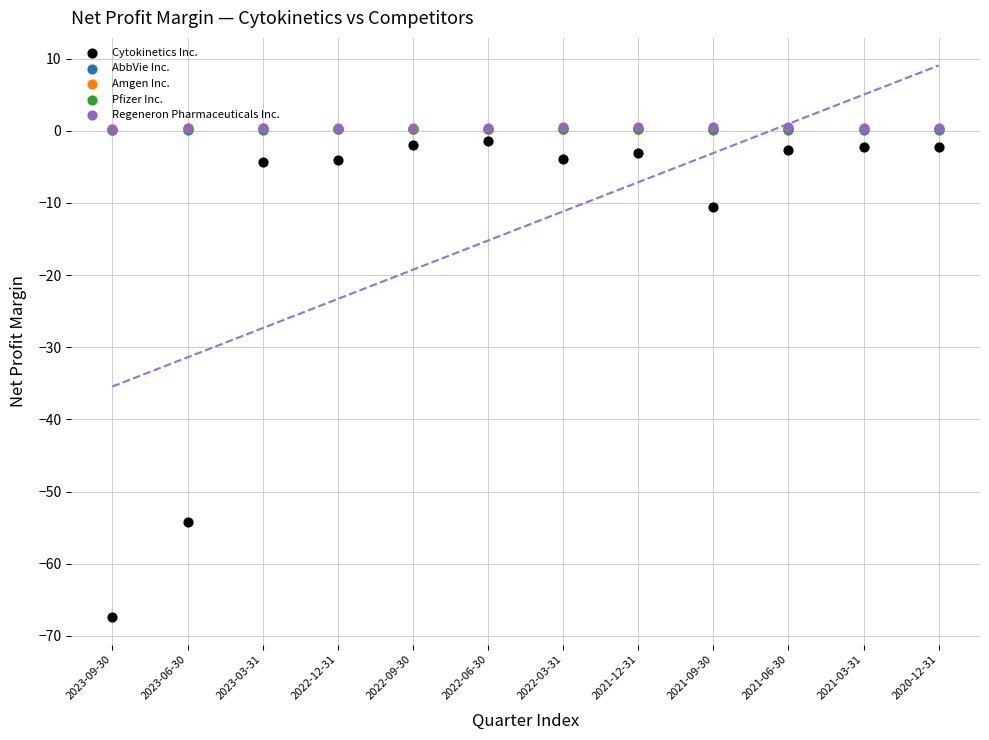

What are all the series names shown in the legend?

Cytokinetics Inc., AbbVie Inc., Amgen Inc., Pfizer Inc., Regeneron Pharmaceuticals Inc.